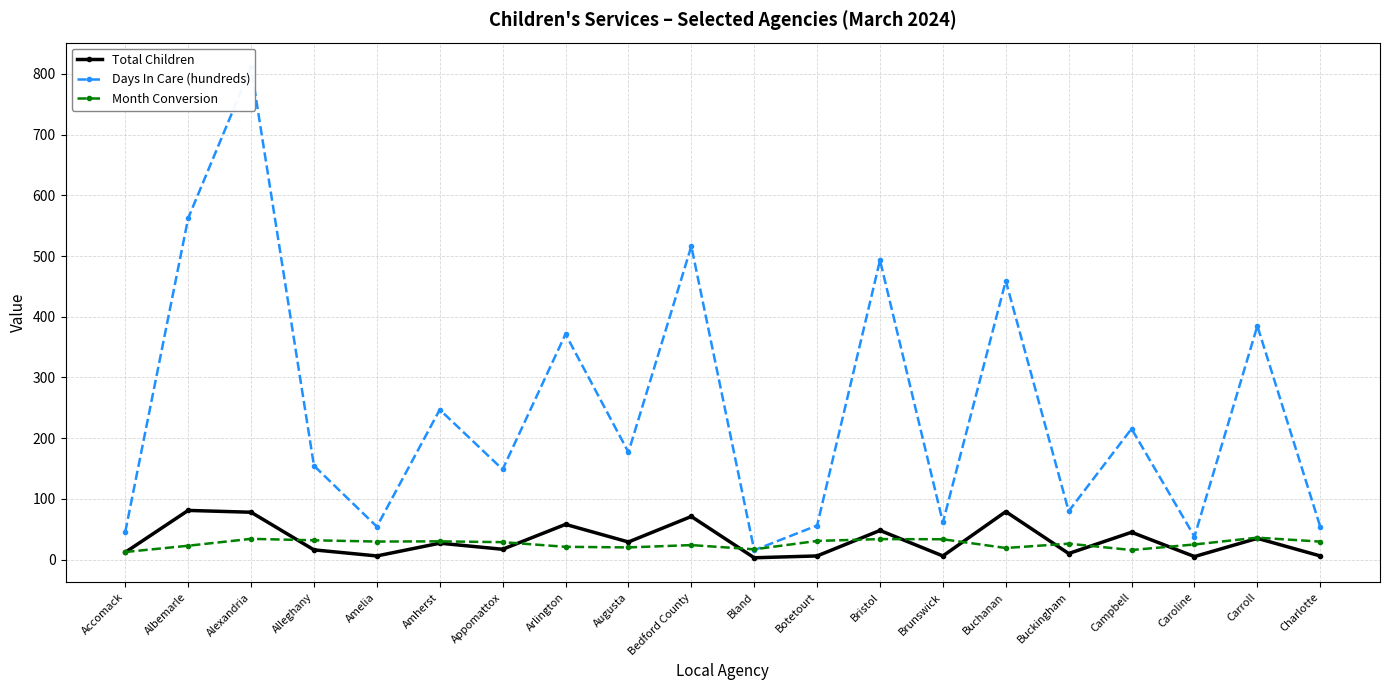

True or false: Days In Care (hundreds) and Month Conversion intersect in this chart.

True